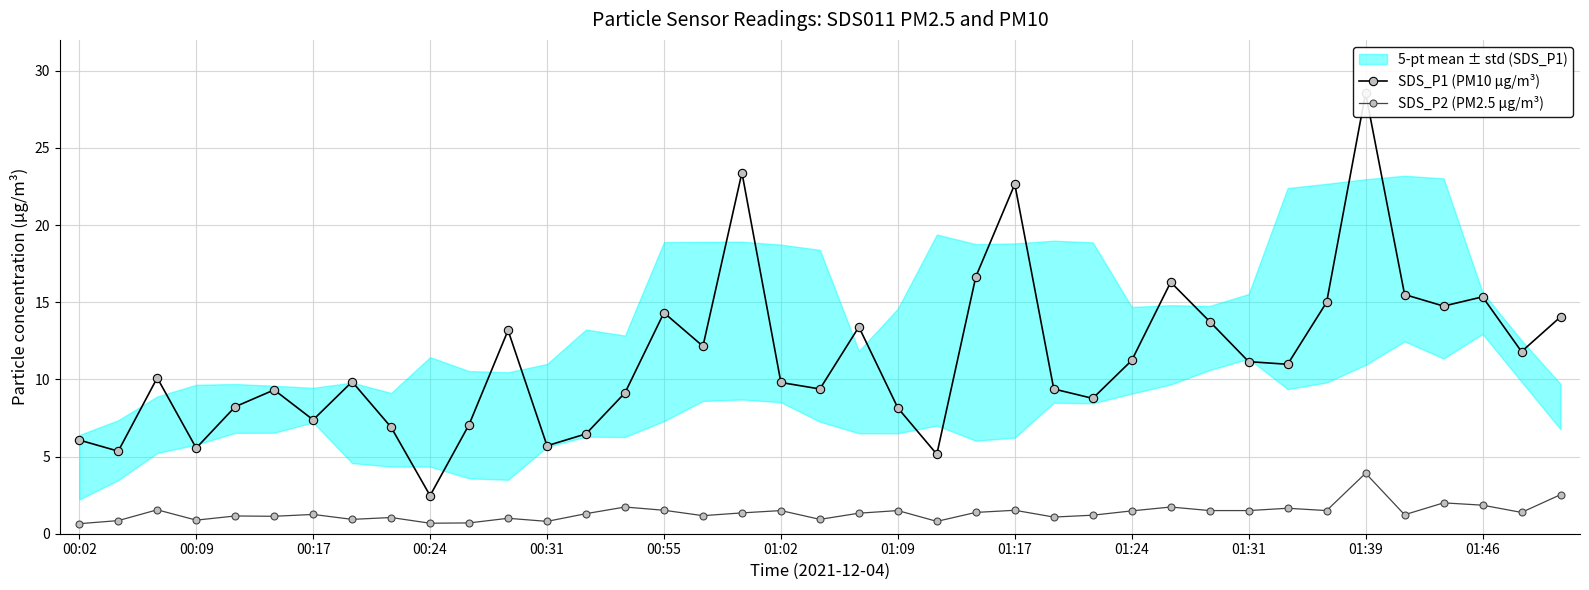

What is the highest value of the SDS_P2 (PM2.5 µg/m³) series?

3.9